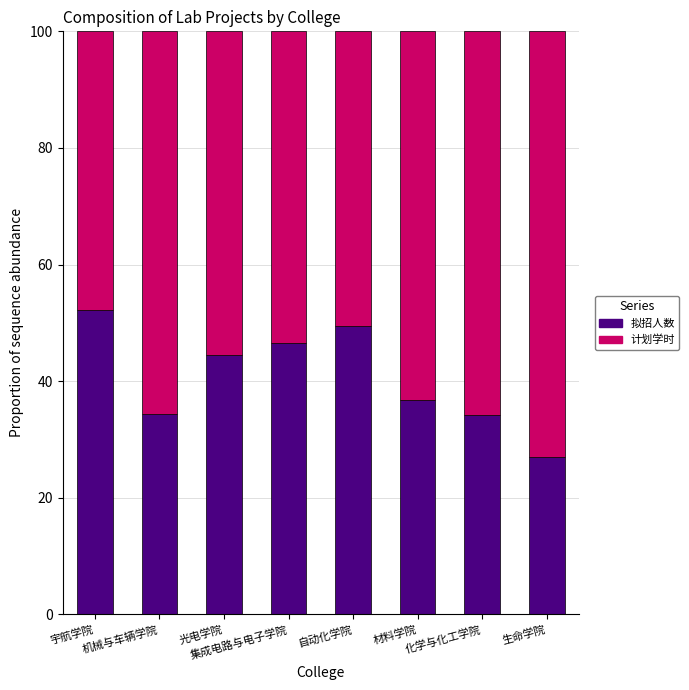

How many data points in 拟招人数 are less than 44?

4